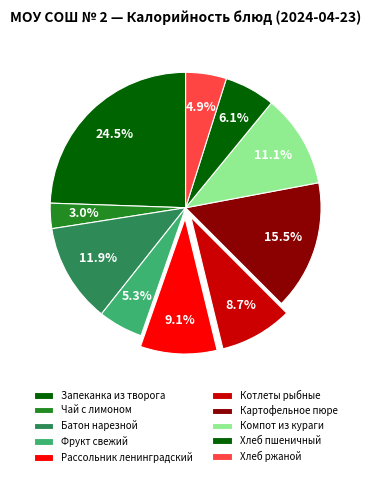

Is it true that Чай с лимоном is 3% of the pie?

True